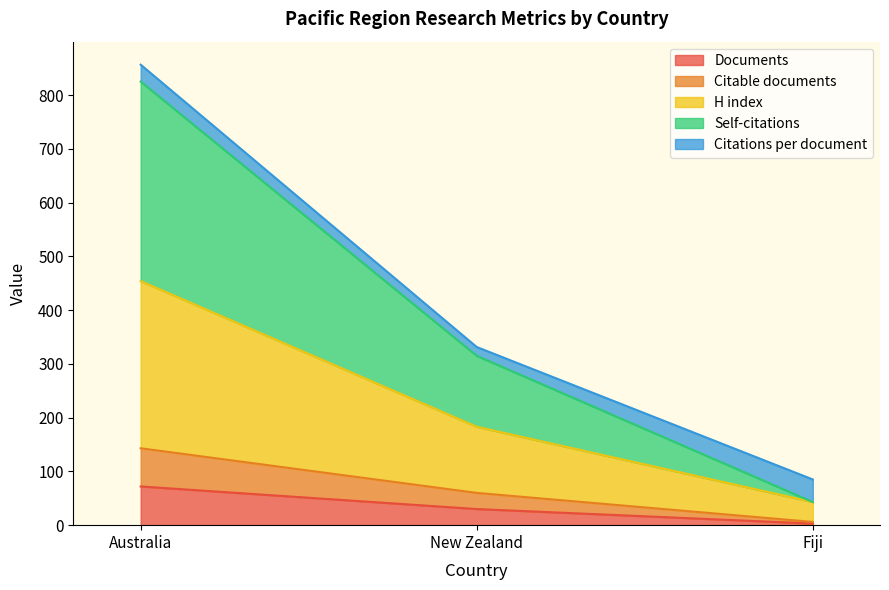

What is the sum of all Documents values?

105.0